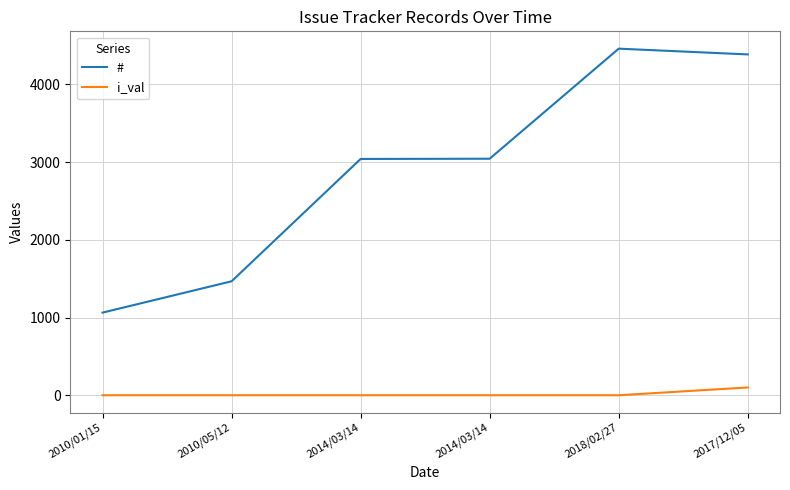

How many lines are shown in the chart?

2